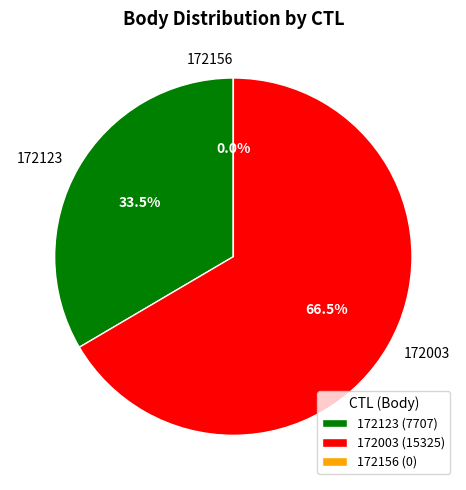

What is the change in value from 172123 to 172156?

-7707